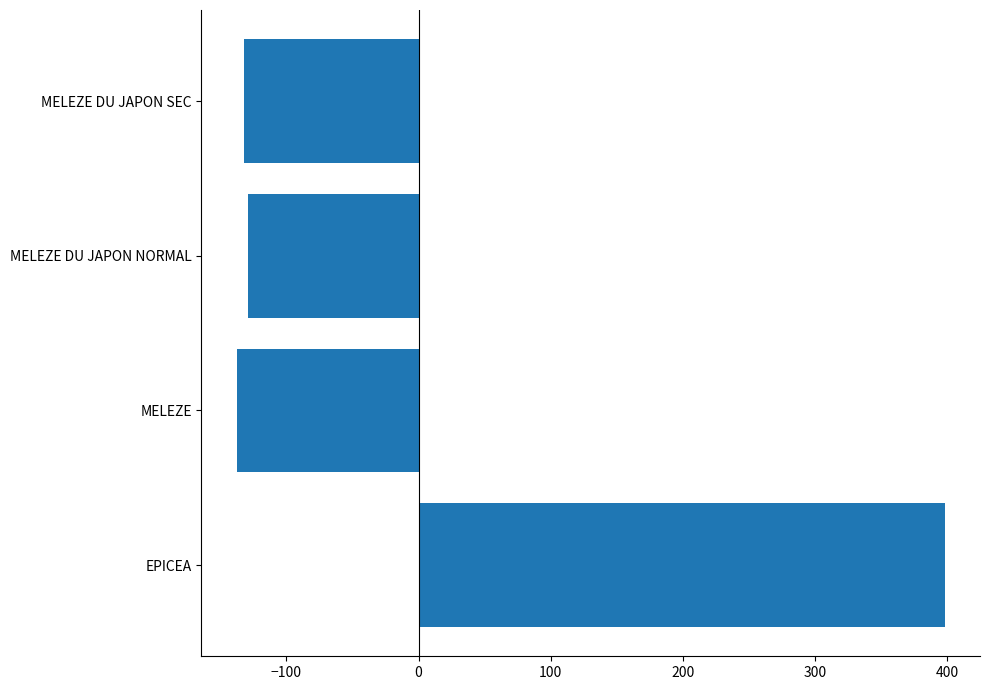

How many data points are less than -128?

3